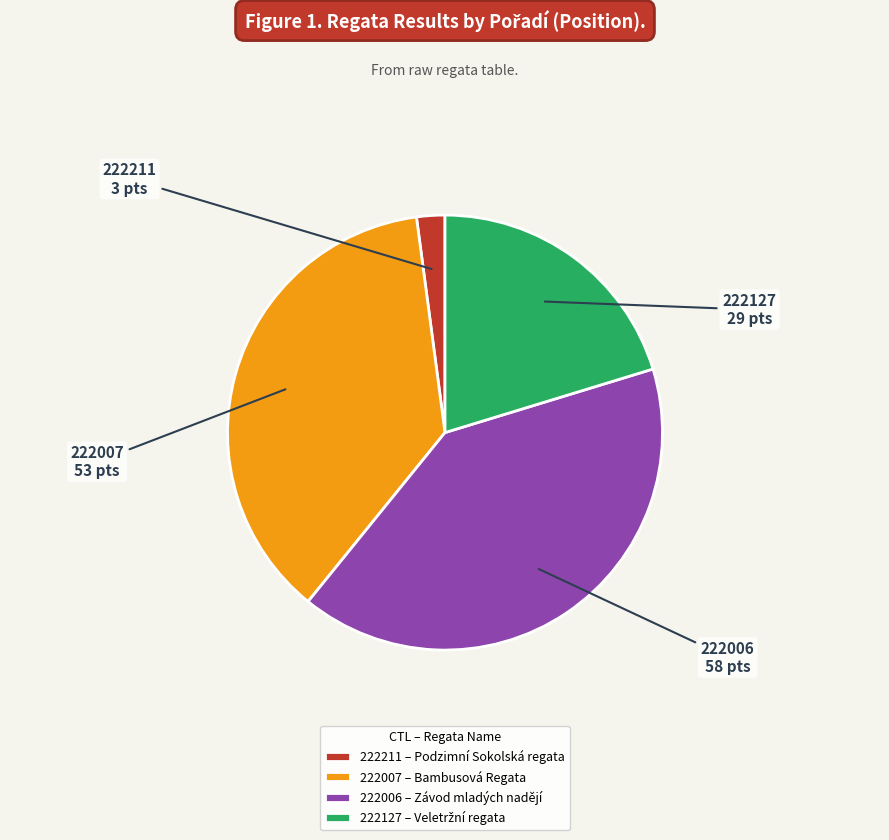

What is the ratio of the value at 222006 to the value at 222211?

19.3